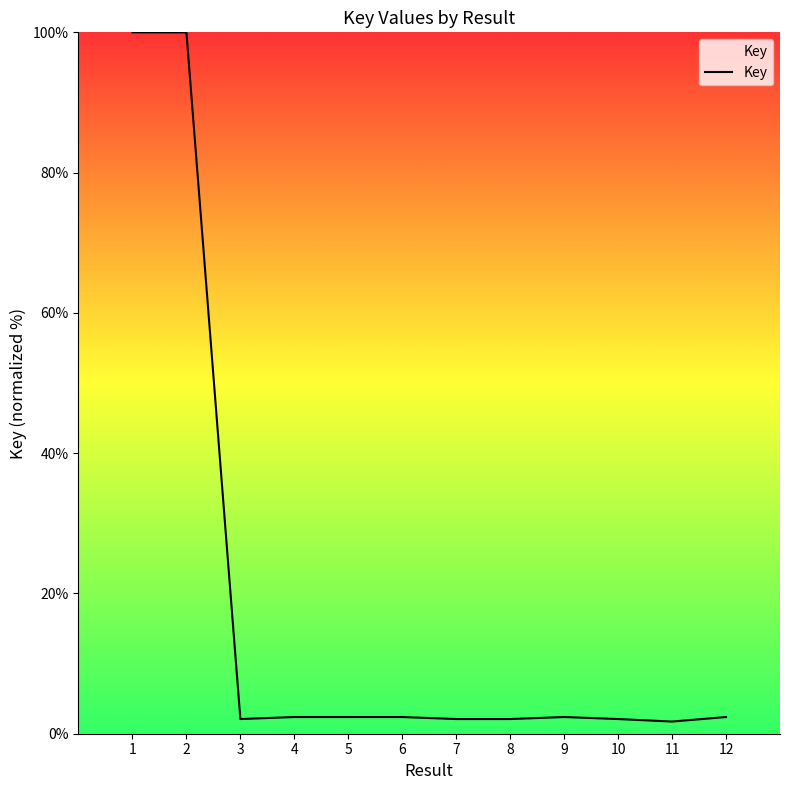

What is the difference between the maximum and second lowest values?

97.9